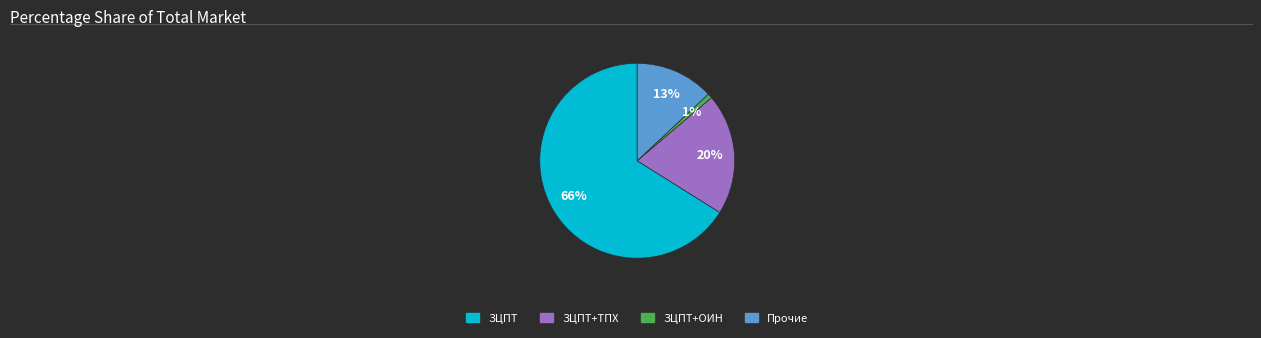

To the nearest percent, what is the combined percentage of ЗЦПТ+ТПХ and Прочие?

33%